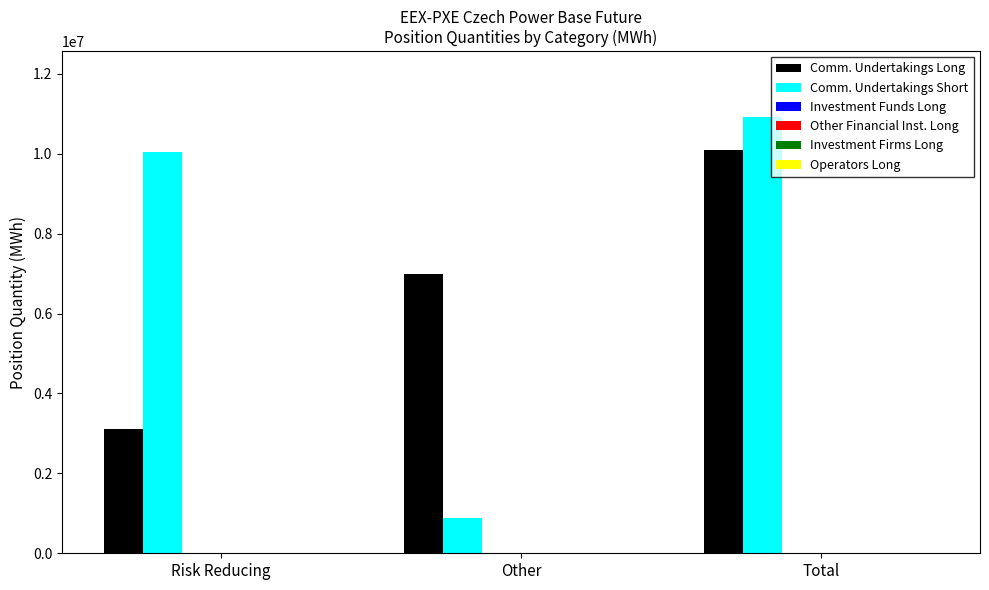

Which series has the widest spread of values?

Comm. Undertakings Short